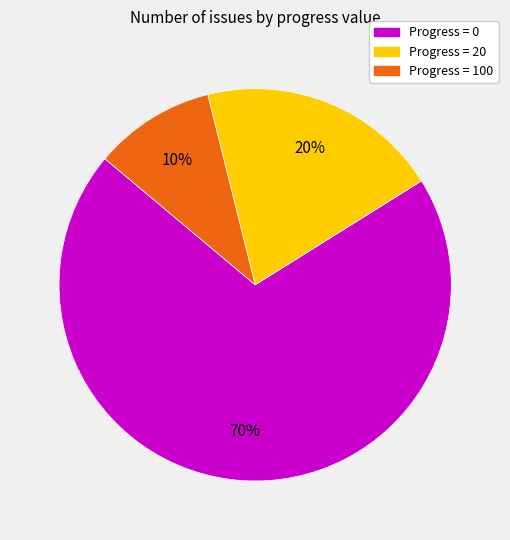

What is the largest slice in the pie chart?

Progress = 0